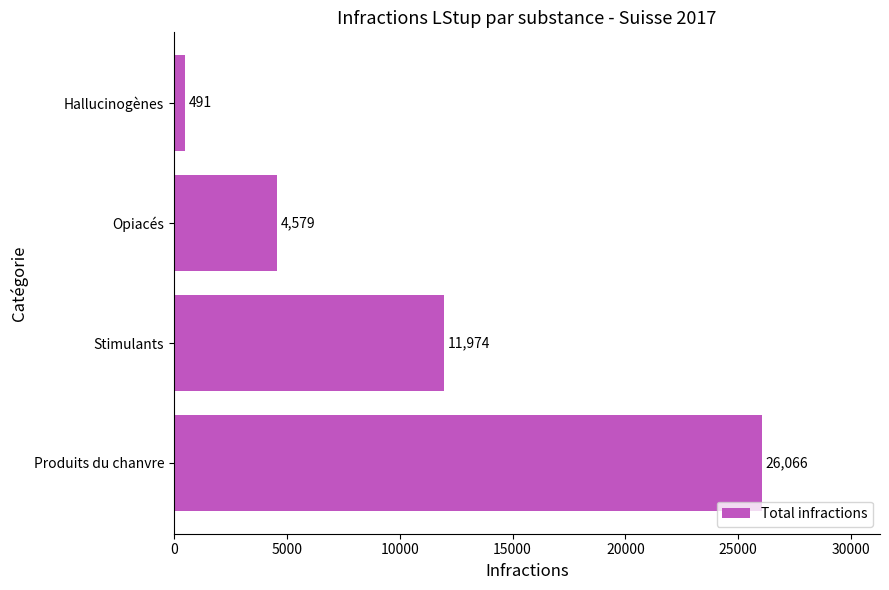

How many data points does each series have?

4